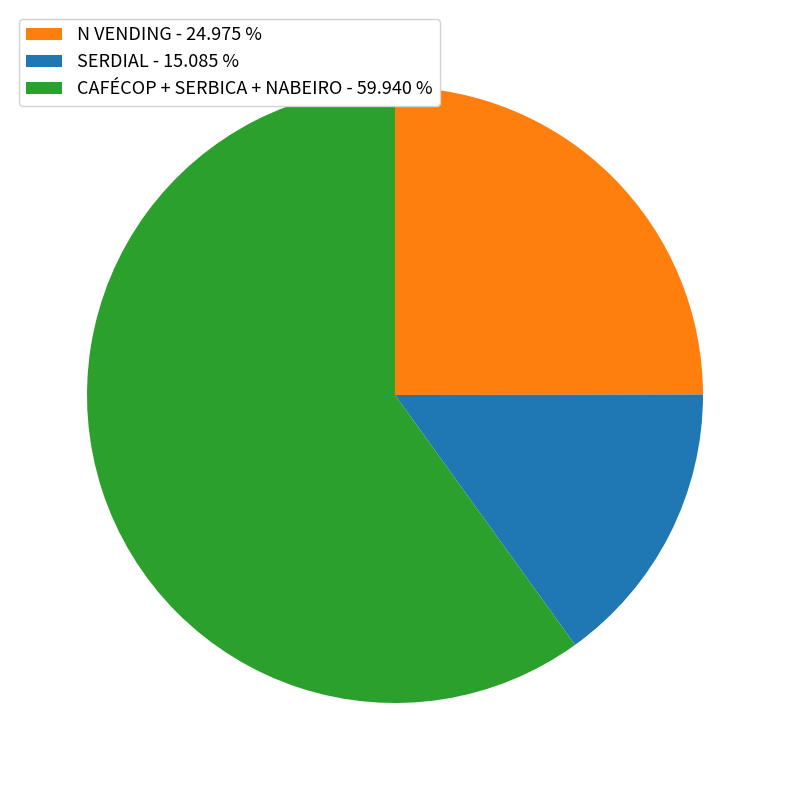

Rank the categories by value from highest to lowest.

CAFÉCOP + SERBICA + NABEIRO - 59.940 %, N VENDING - 24.975 %, SERDIAL - 15.085 %